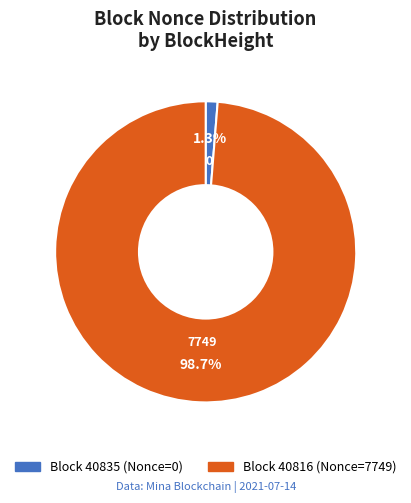

Is there any slice that represents more than half of the pie?

Yes